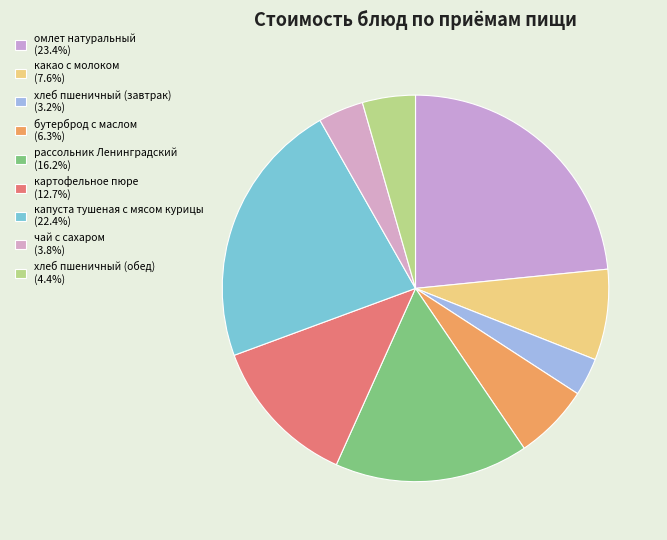

Is the sum of рассольник Ленинградский and капуста тушеная с мясом курицы greater than half?

No